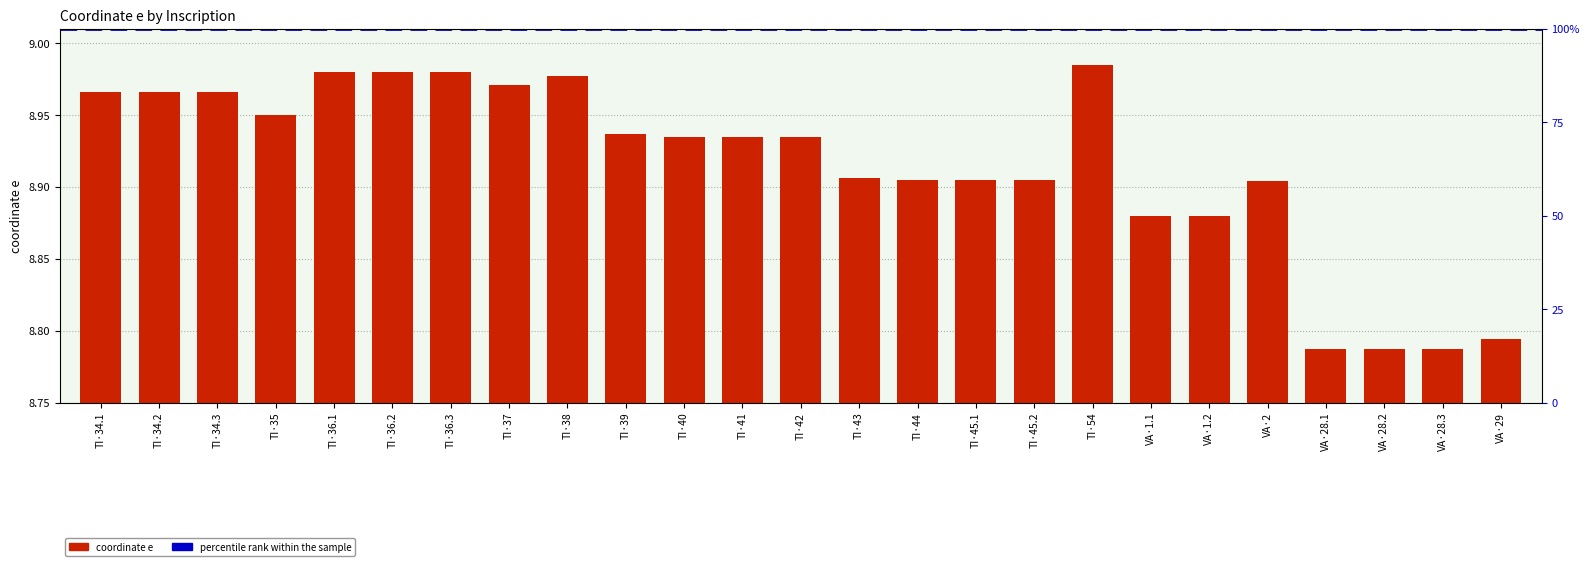

What position from the left is TI·39?

10